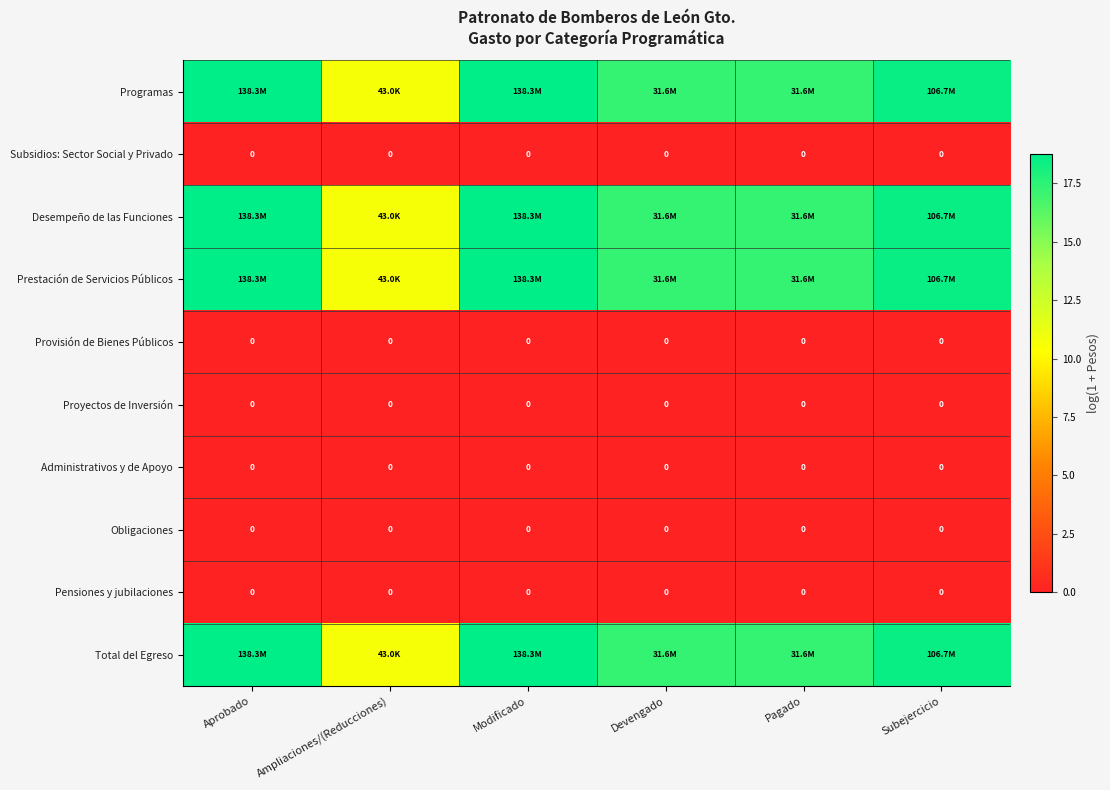

Where does the Desempeño de las Funciones series first go above 18?

Aprobado